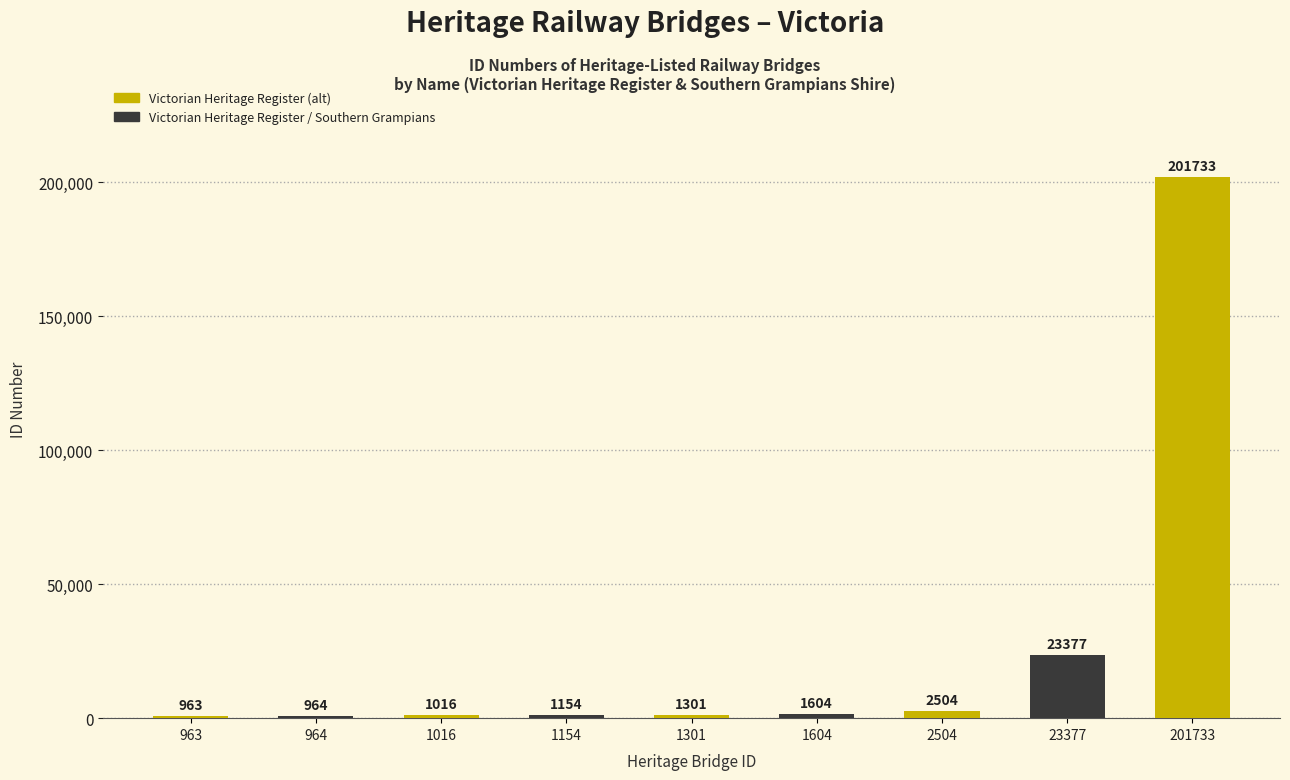

What value does the data have at 23377, to the nearest 50?

23400